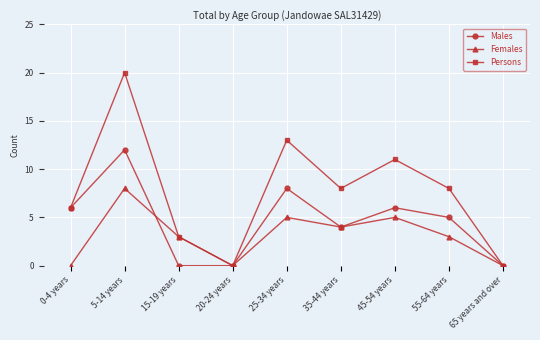

At which category is the sum across all series the highest?

5-14 years